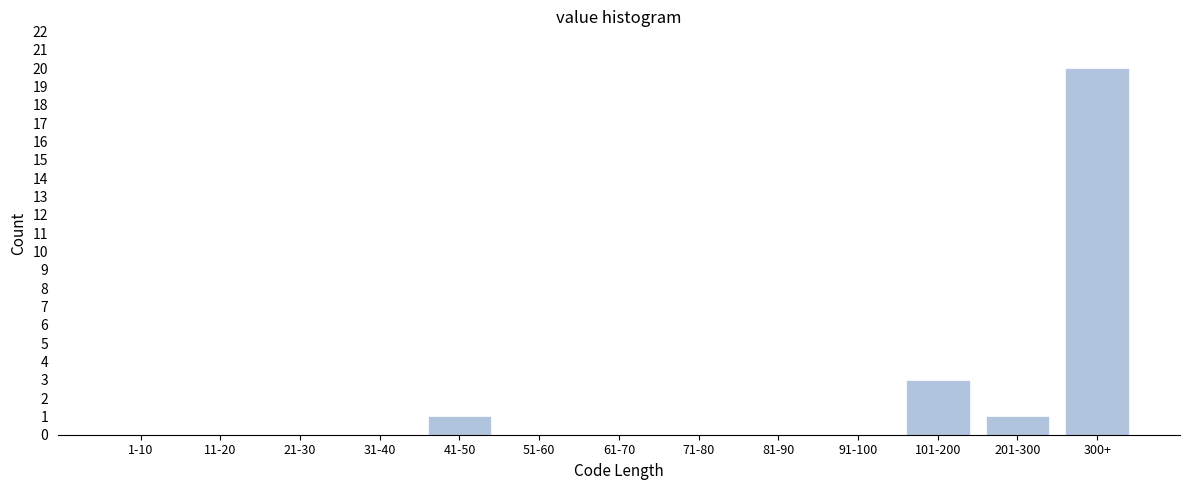

Reading left to right, what are all the values shown in this chart?

1-10=0	11-20=0	21-30=0	31-40=0	41-50=1	51-60=0	61-70=0	71-80=0	81-90=0	91-100=0	101-200=3	201-300=1	300+=20